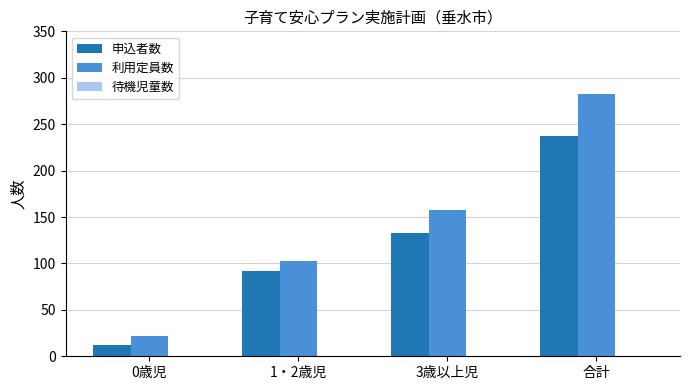

What is the difference between the highest and lowest values at 合計?

46